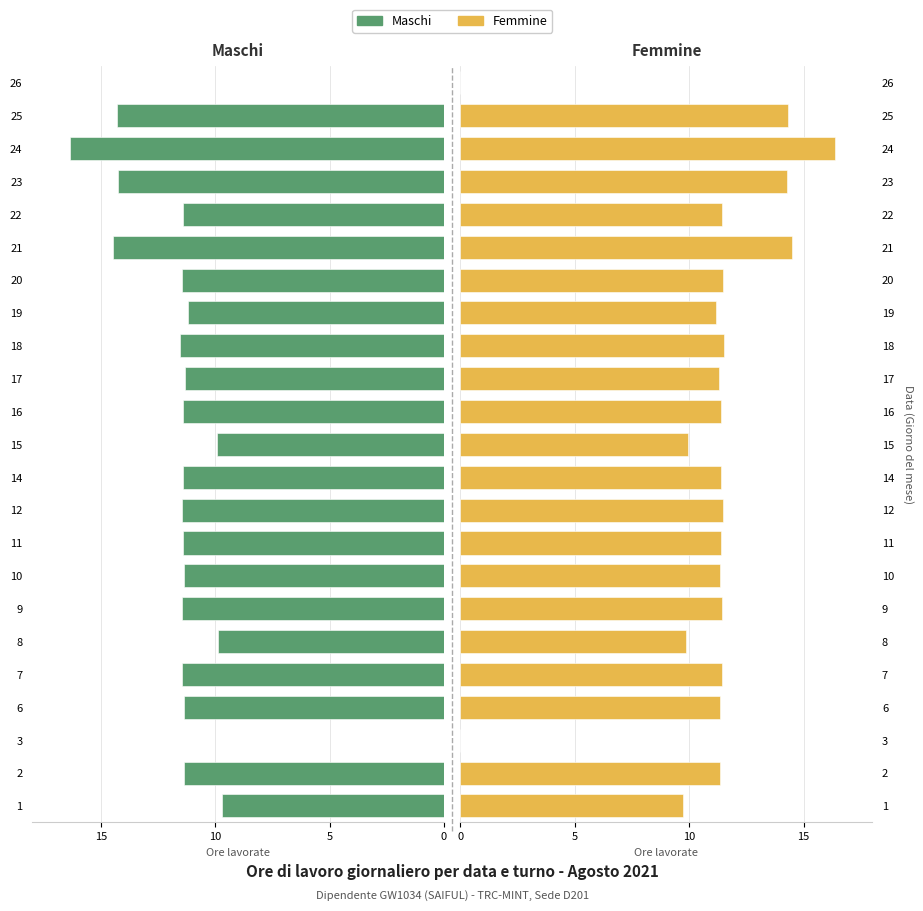

True or false: Maschi has a value of -25.5 at 21.

False